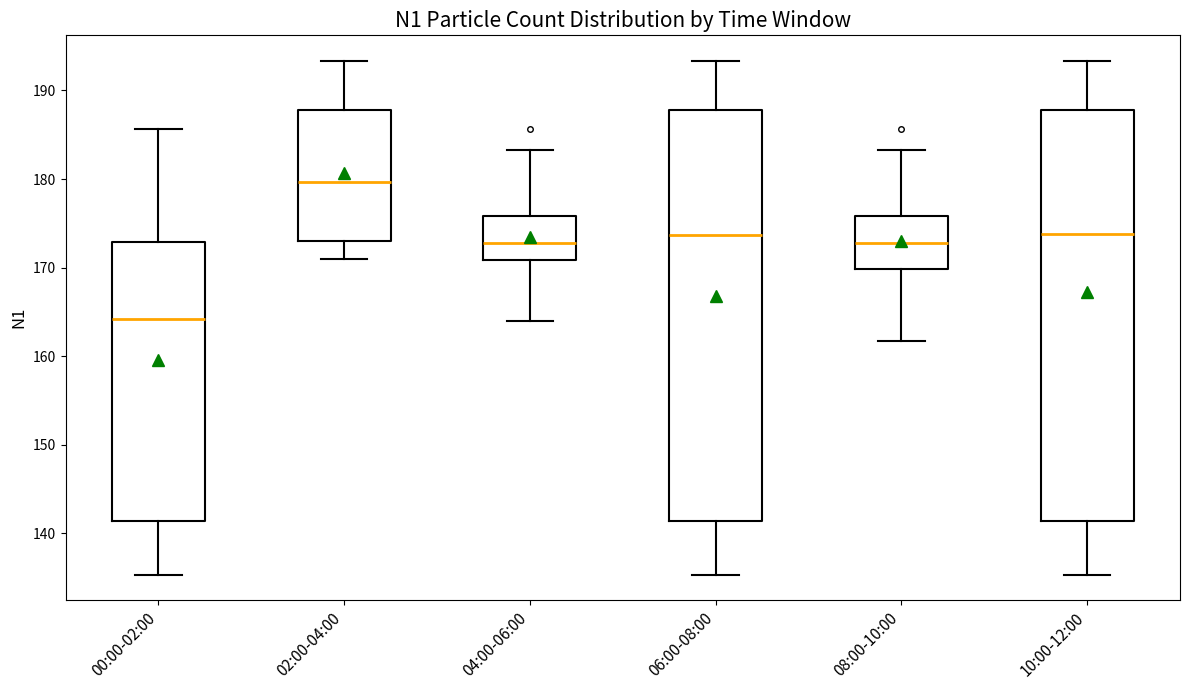

Reading left to right, read every box against the y-axis: the position of its median line, the range the box covers, and the ends of its whiskers. The values are not printed on the chart, so give them approximately, as read against the axis.

00:00-02:00: median 164, box 141 to 173, whiskers 135 to 186
02:00-04:00: median 180, box 173 to 188, whiskers 171 to 193
04:00-06:00: median 173, box 171 to 176, whiskers 164 to 183
06:00-08:00: median 174, box 141 to 188, whiskers 135 to 193
08:00-10:00: median 173, box 170 to 176, whiskers 162 to 183
10:00-12:00: median 174, box 141 to 188, whiskers 135 to 193